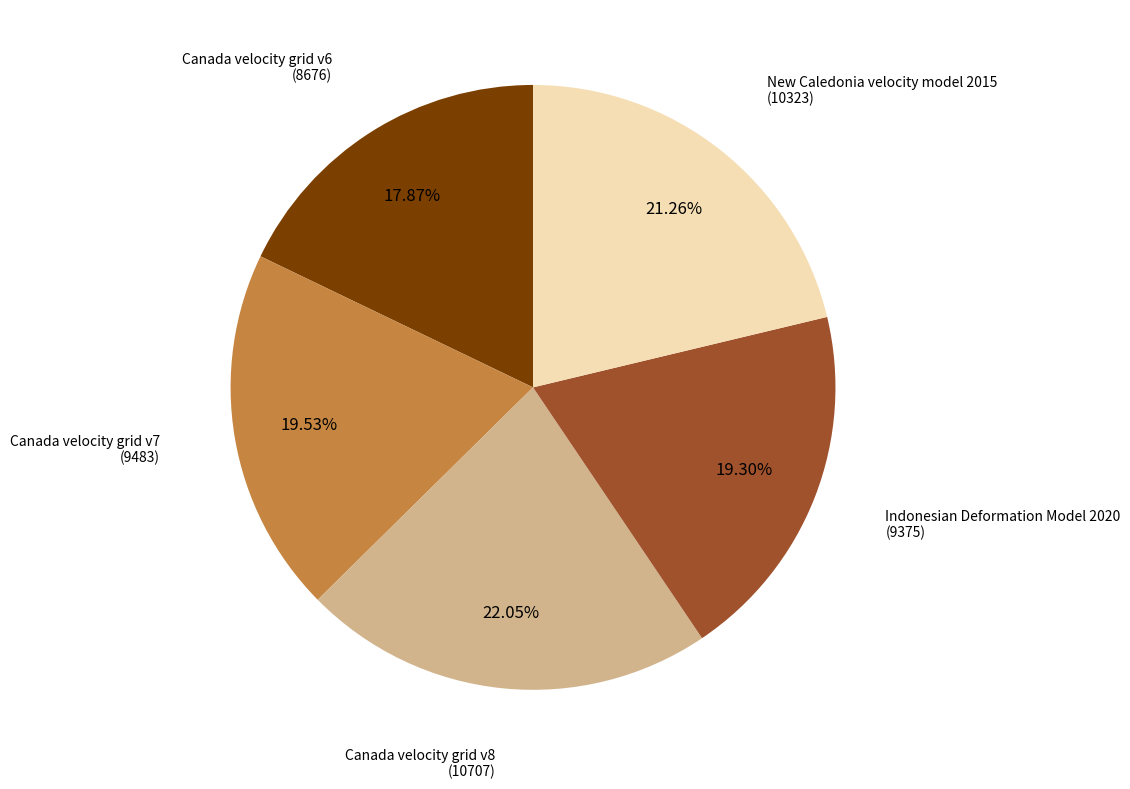

True or false: Canada velocity grid v6 accounts for 29% of the total.

False